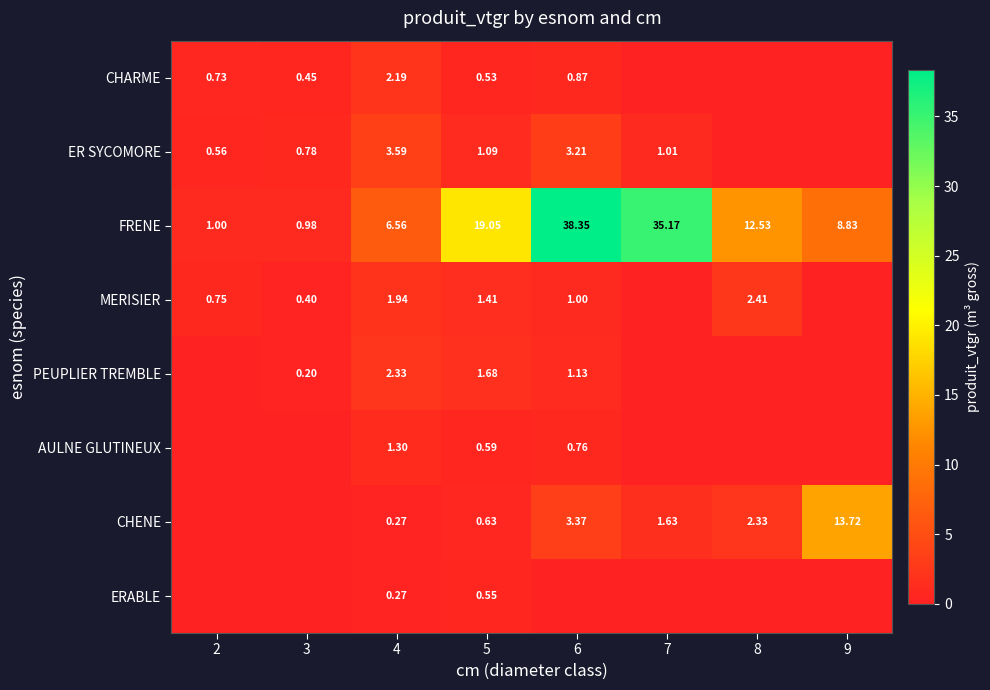

Rank the series by their maximum value, from lowest to highest.

ERABLE, AULNE GLUTINEUX, CHARME, PEUPLIER TREMBLE, MERISIER, ER SYCOMORE, CHENE, FRENE